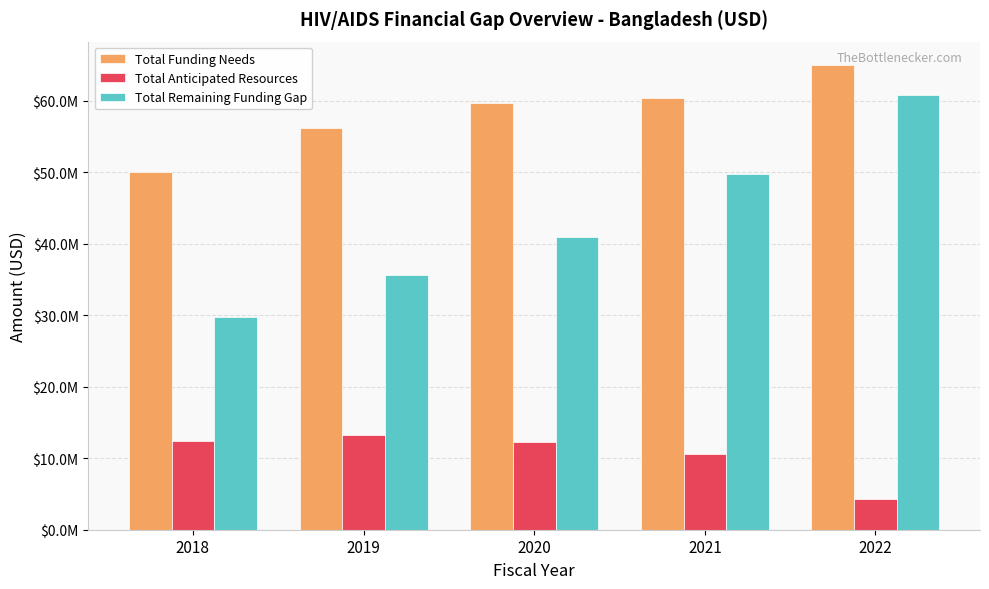

What are all the series names shown in the legend?

Total Funding Needs, Total Anticipated Resources, Total Remaining Funding Gap